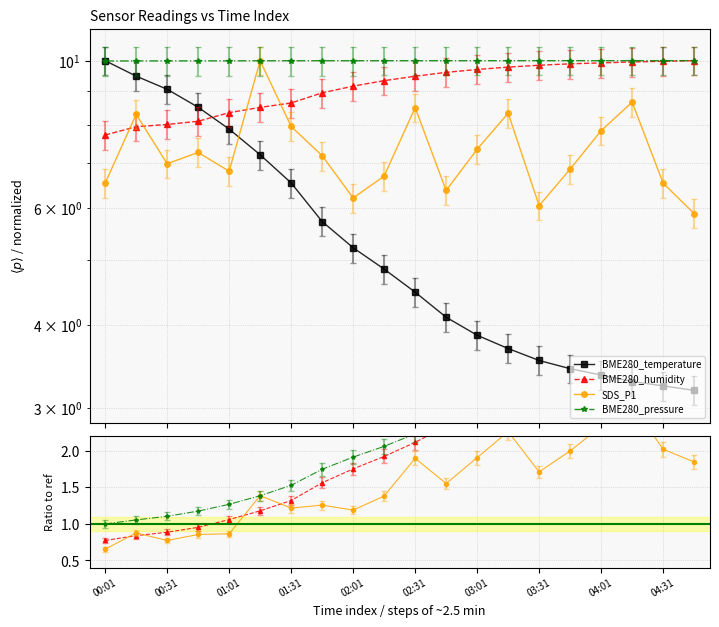

What is the value of the BME280_pressure point at the 12th from the left?

2.4